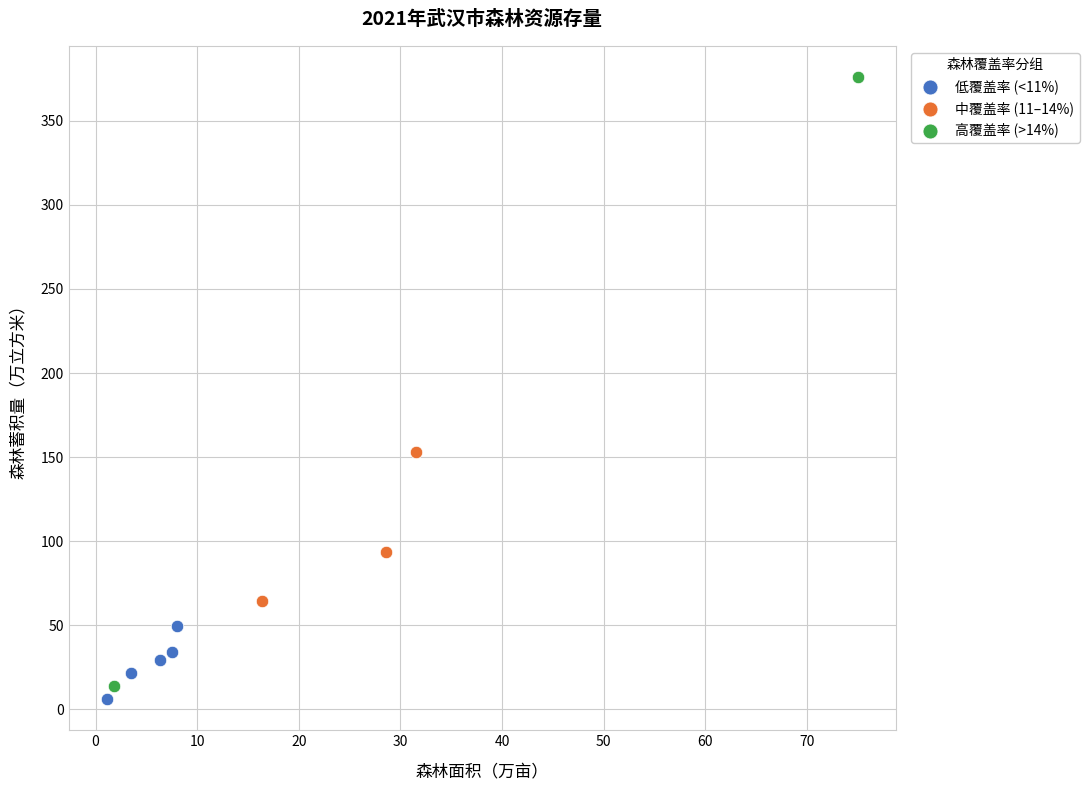

What are all the series names shown in the legend?

低覆盖率 (<11%), 中覆盖率 (11–14%), 高覆盖率 (>14%)